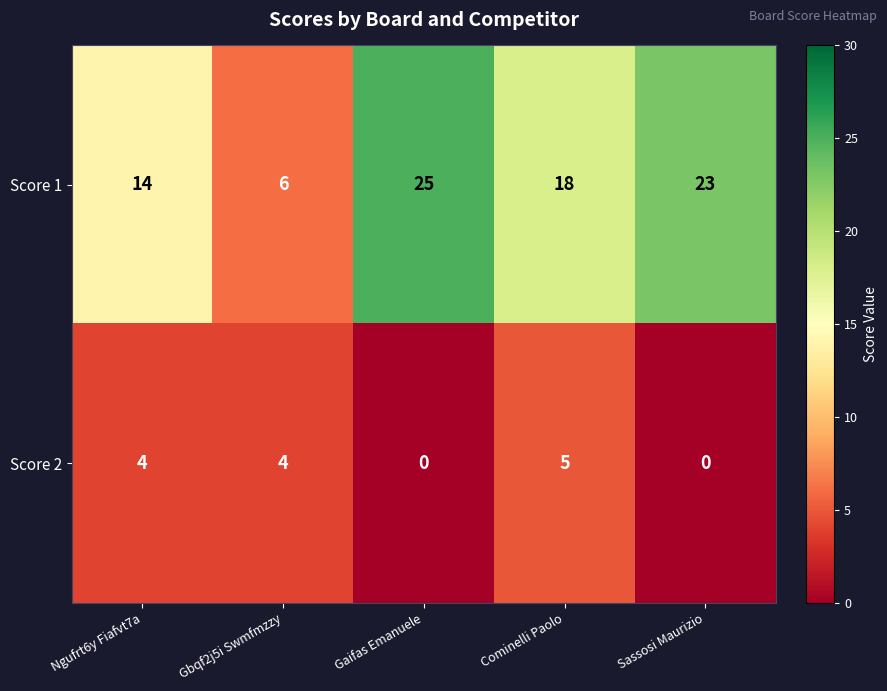

At how many categories does at least one series exceed 1?

5